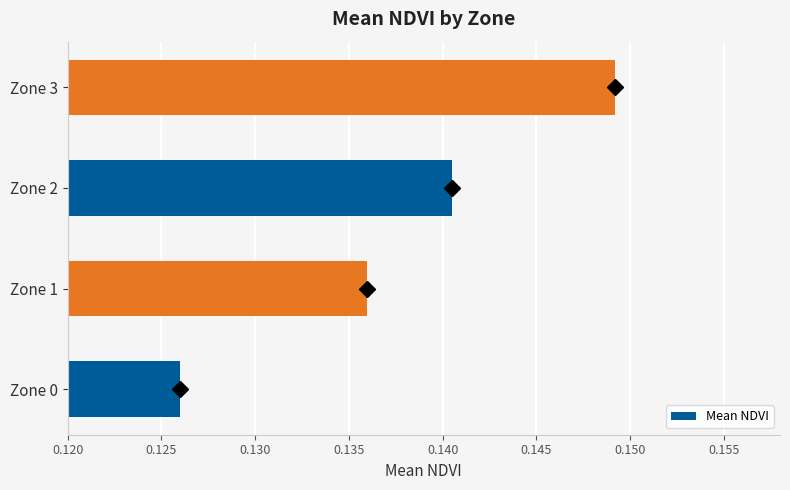

At which label is the value closest to 0?

Zone 0